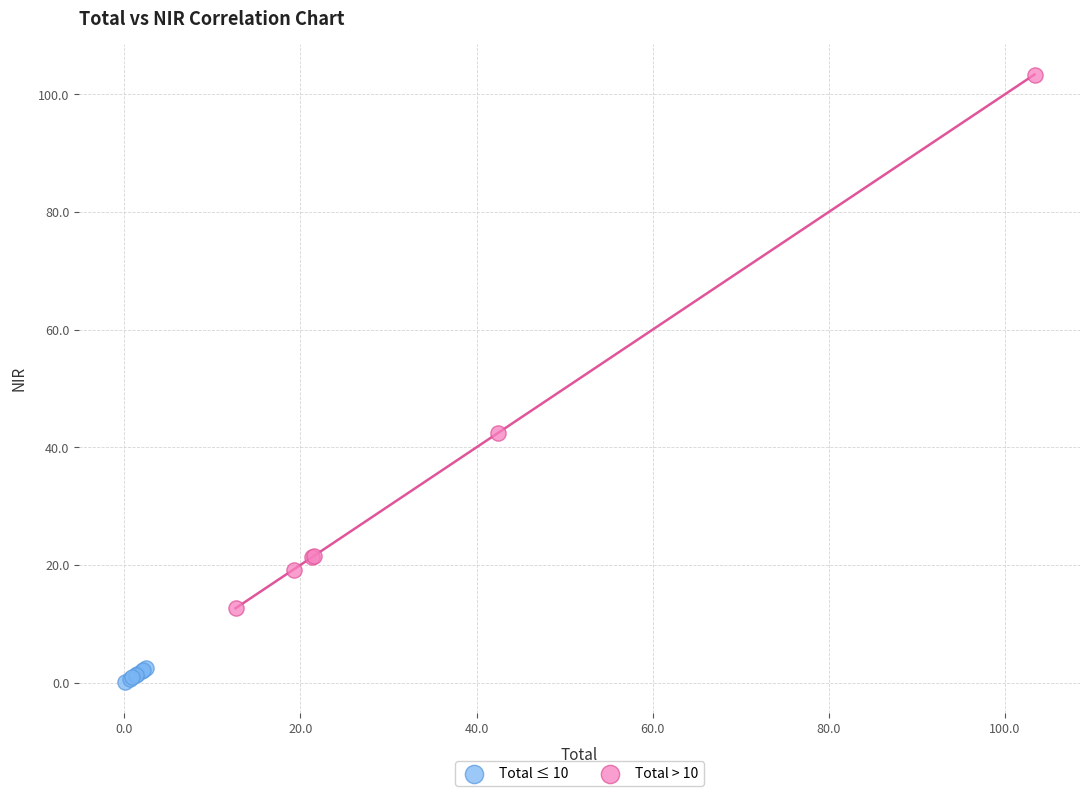

Which series has the largest Y range (max minus min)?

Total > 10